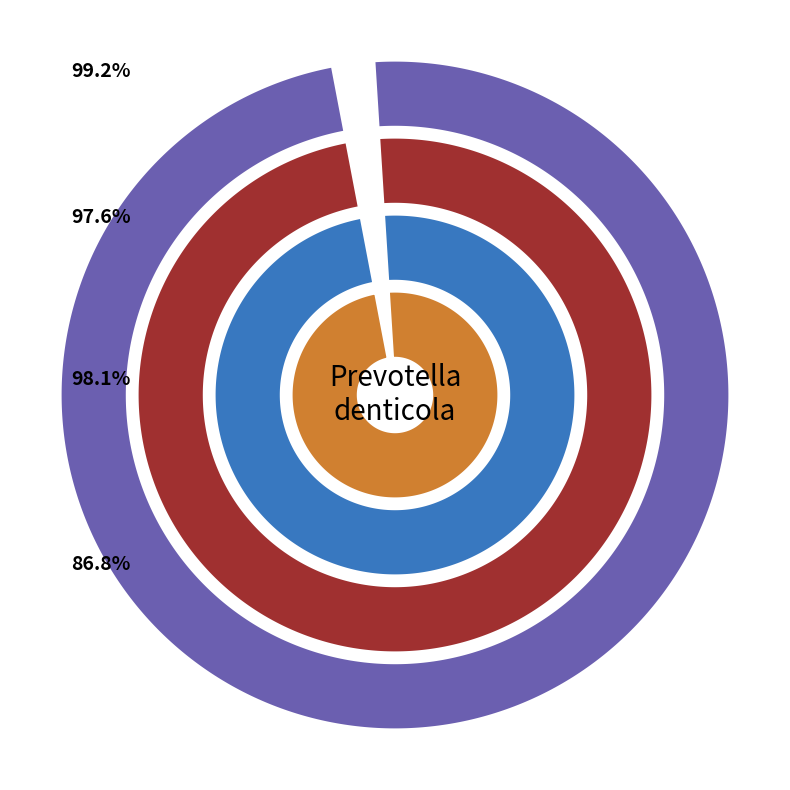

Rank the series at 6 from lowest to highest value.

Ring 2, Ring 4 (inner), Ring 3, Ring 1 (outer)